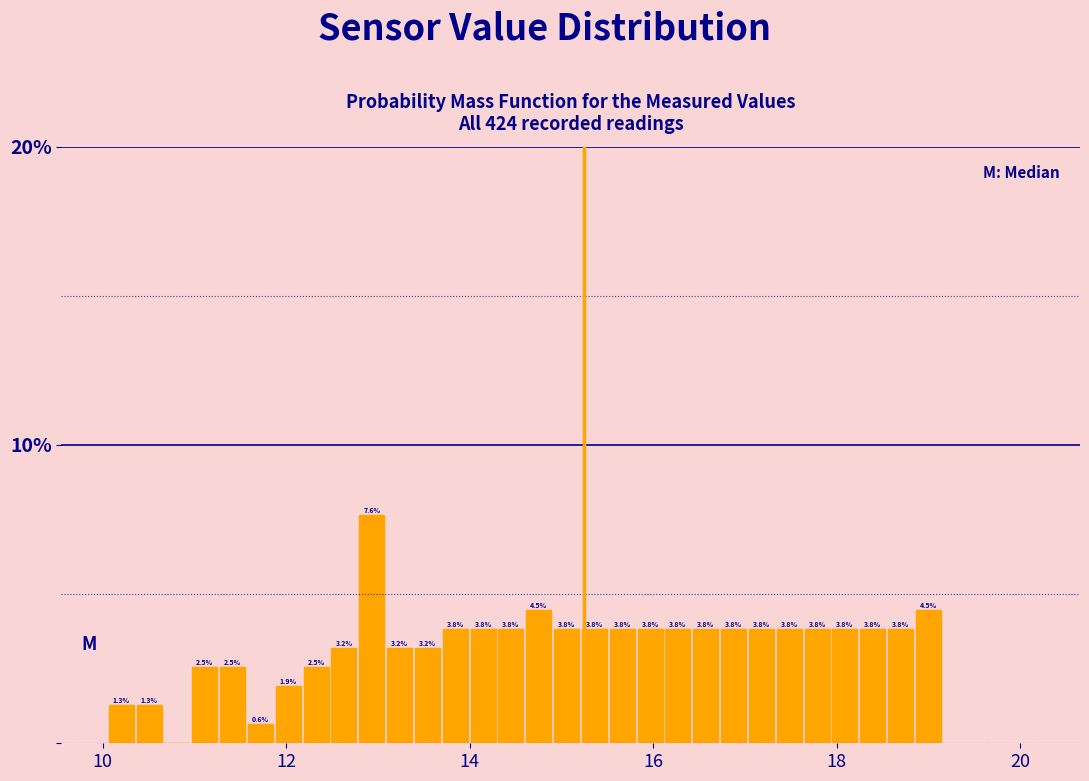

Around what value on the x-axis is the tallest bar? Give the approximate position of its centre, as read against the axis.

13.0